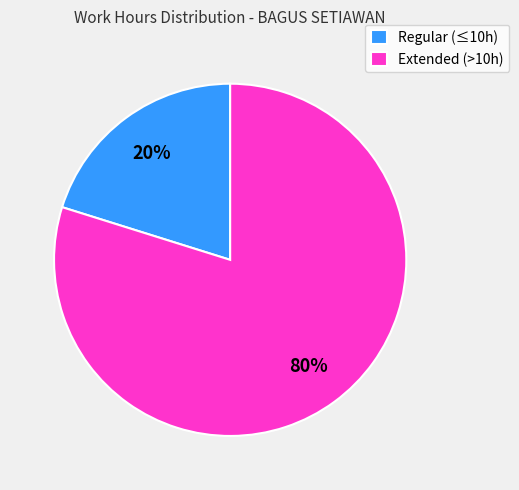

The Regular (≤10h) slice represents 11% of the pie. True or false?

False